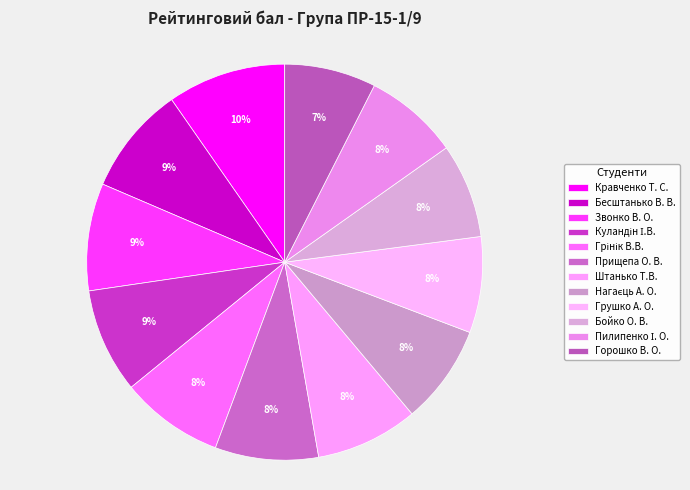

How many slices are in this pie chart?

12